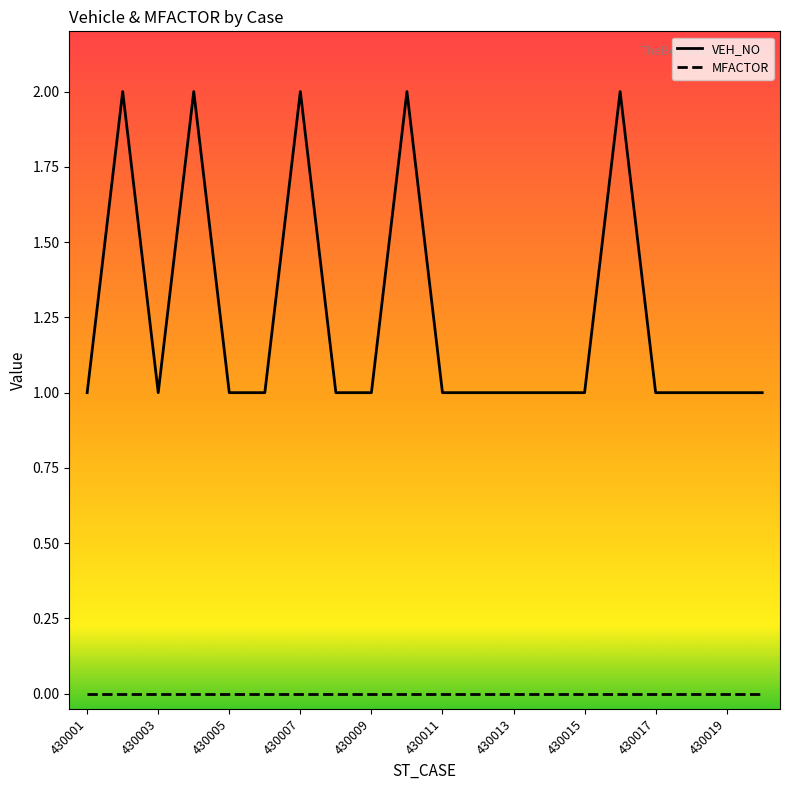

True or false: VEH_NO has more than 0 interior local peaks.

True